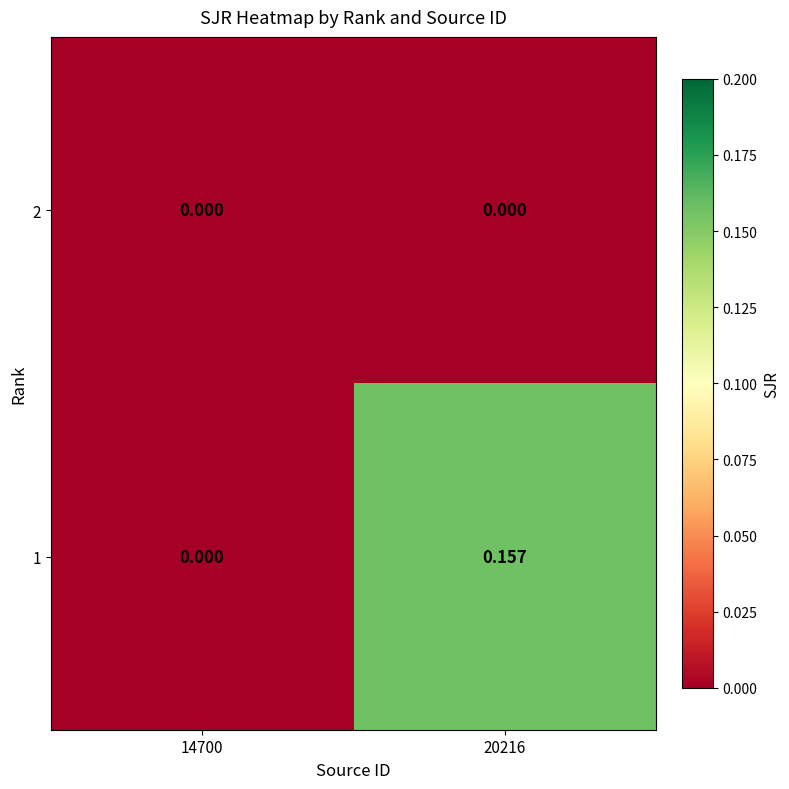

What is the total value across all series at 20216?

0.2